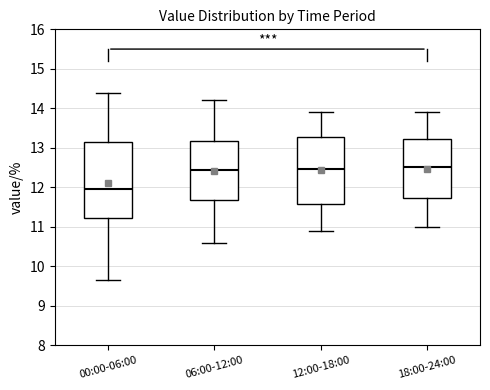

Where does the lower whisker of the box for 18:00-24:00 end on the y-axis? The values are not printed on the chart, so give them approximately, as read against the axis.

11.0